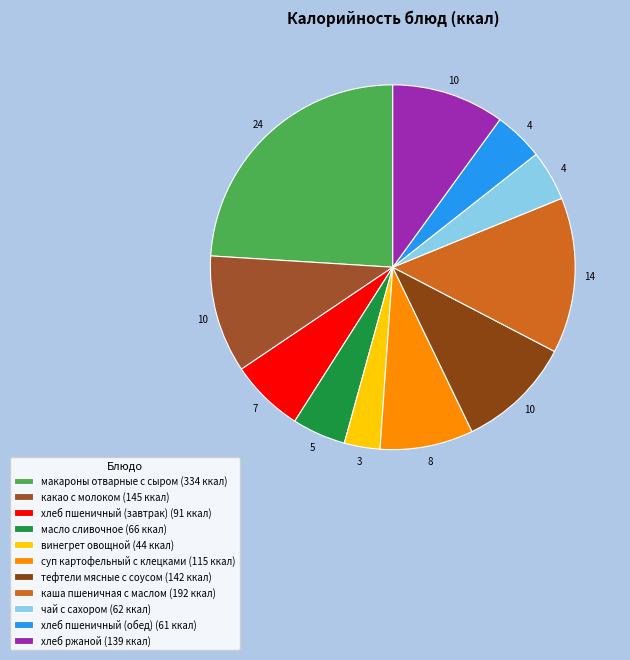

To the nearest percent, what is the combined percentage of хлеб пшеничный (завтрак) and каша пшеничная с маслом?

20%